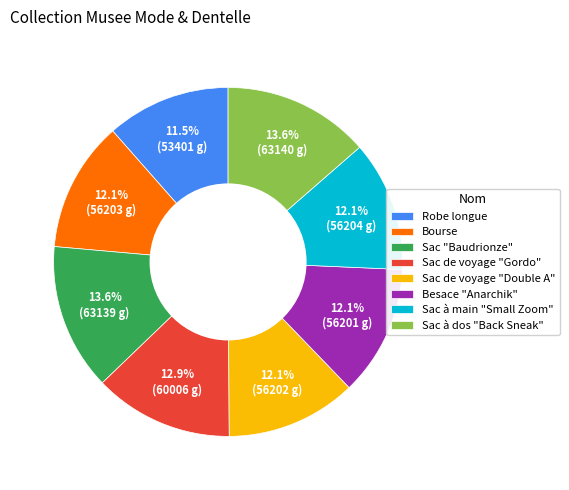

How many segments does this pie chart have?

8